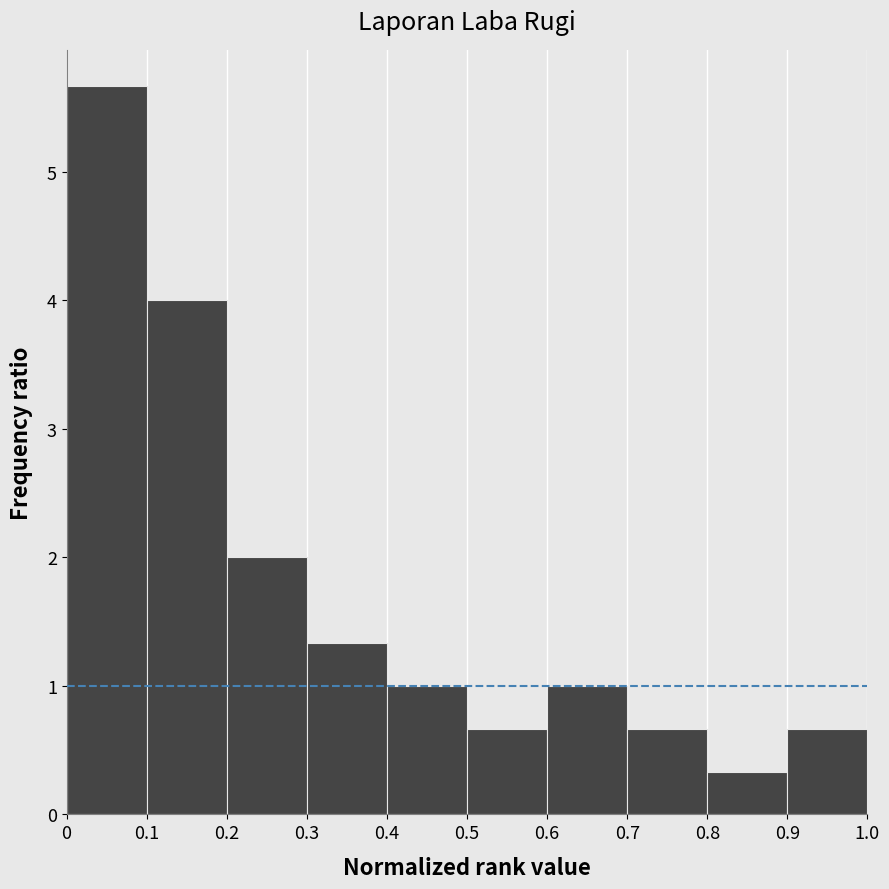

How tall is the bar that spans 0.9 to 1.0 on the x-axis? The values are not printed on the chart, so give them approximately, as read against the axis.

0.7